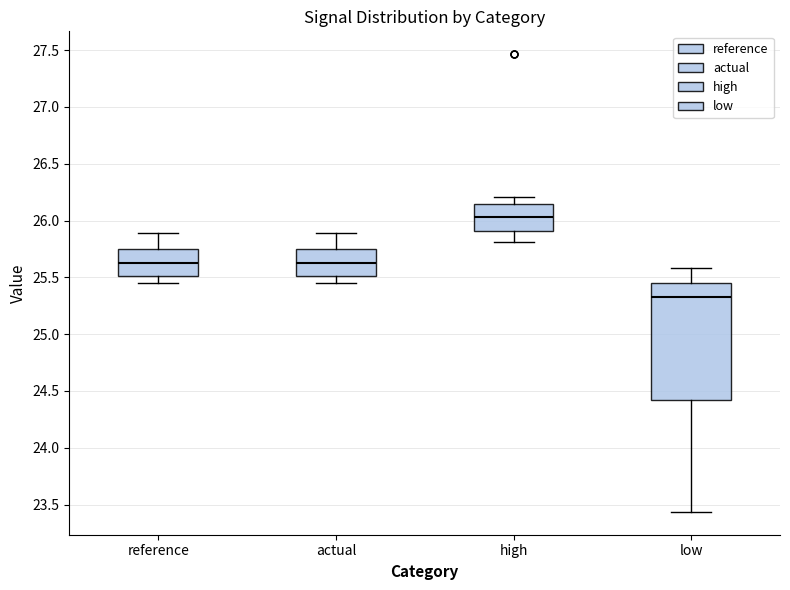

Comparing the boxes themselves (not the whiskers), which one is the tallest?

low